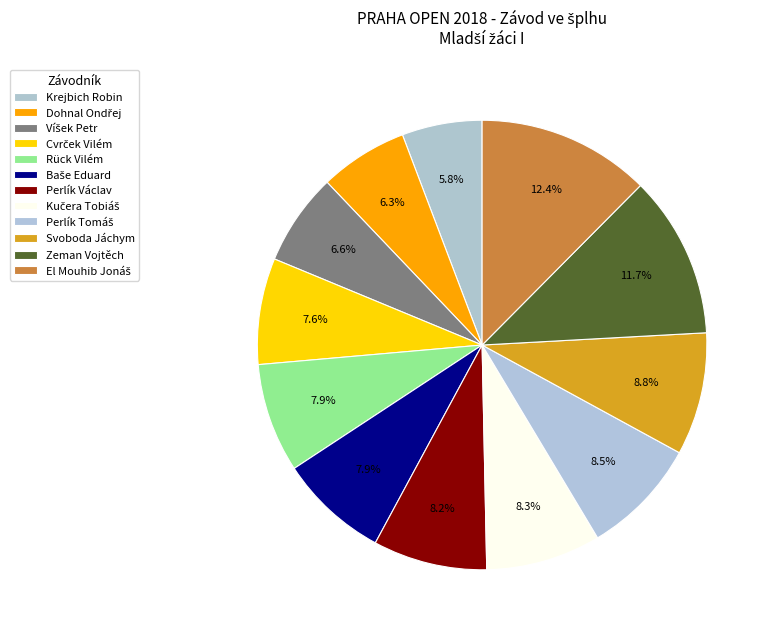

Count the number of slices in the pie.

12